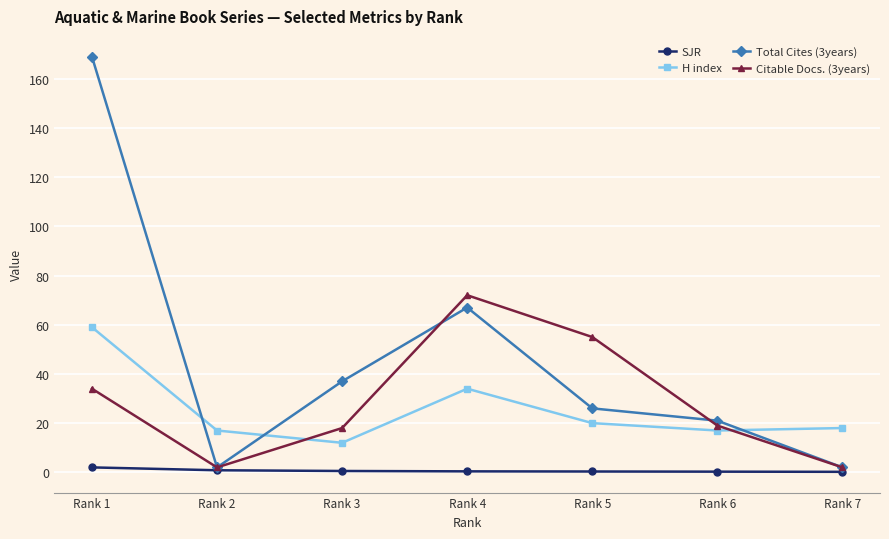

Which series changed the most between Rank 3 and Rank 5?

Citable Docs. (3years)